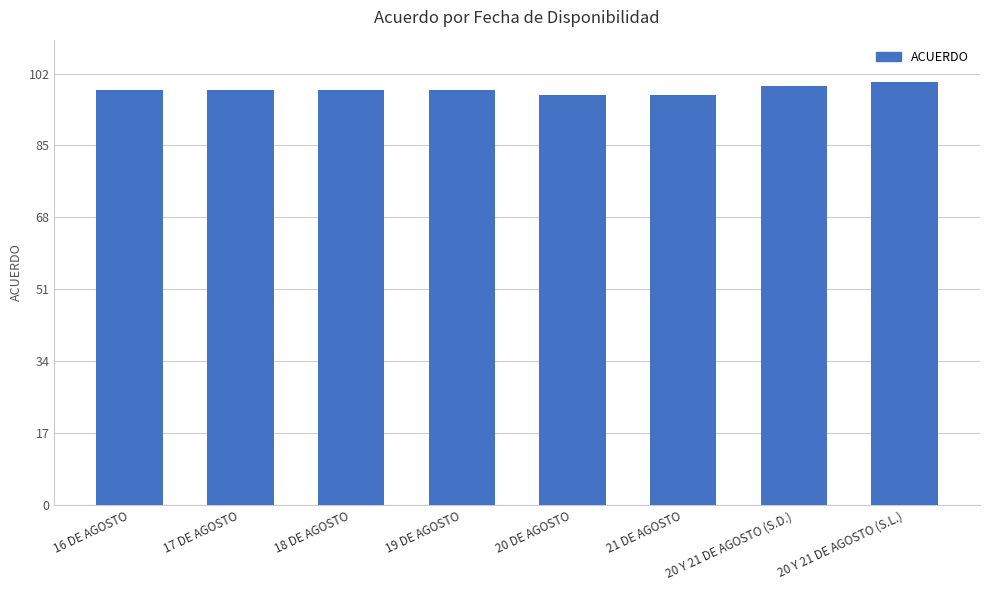

What is the sum of all values?

785